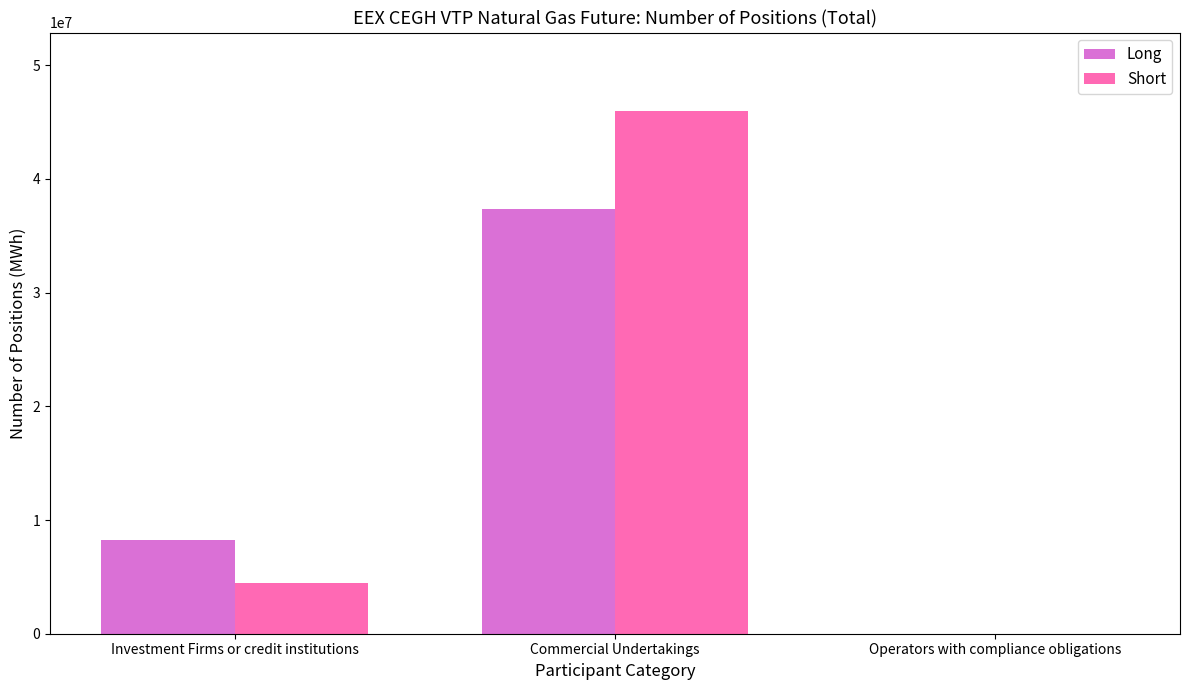

What is the total value across all series at Commercial Undertakings?

83346542